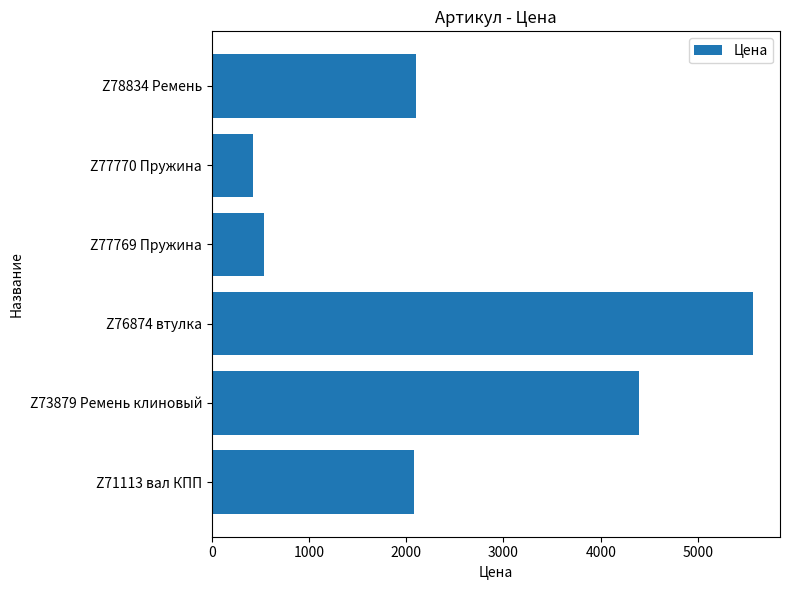

What is the change in value from 0 to 4000?

-1649.9